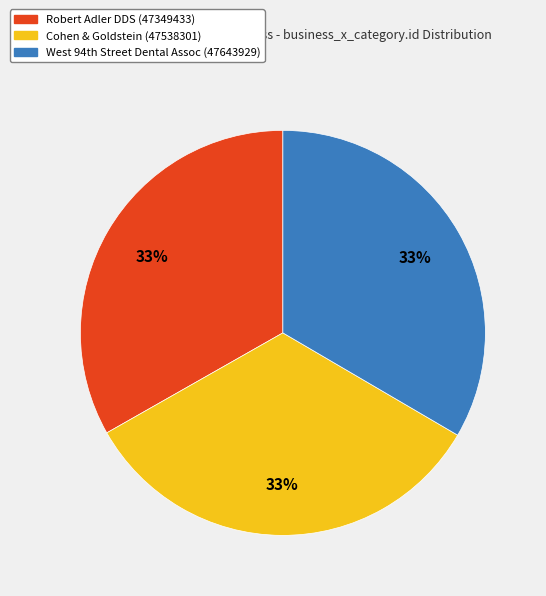

Is there any slice that represents more than half of the pie?

No